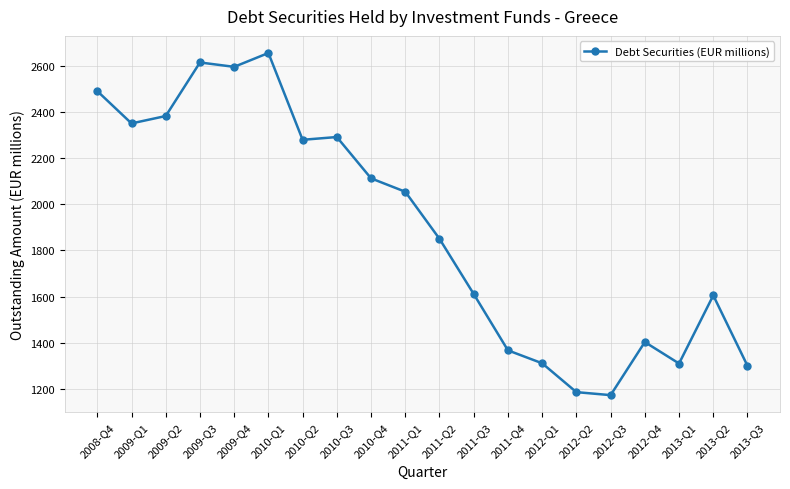

What is the label of the 7th point from the left?

2010-Q2